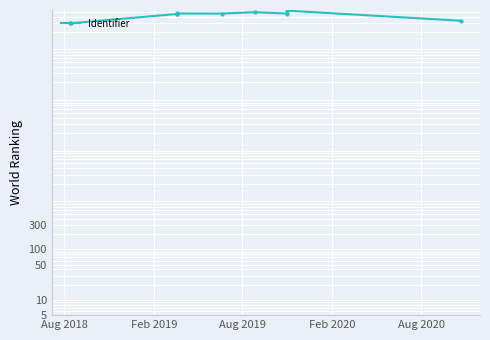

What is the average value?

4362441